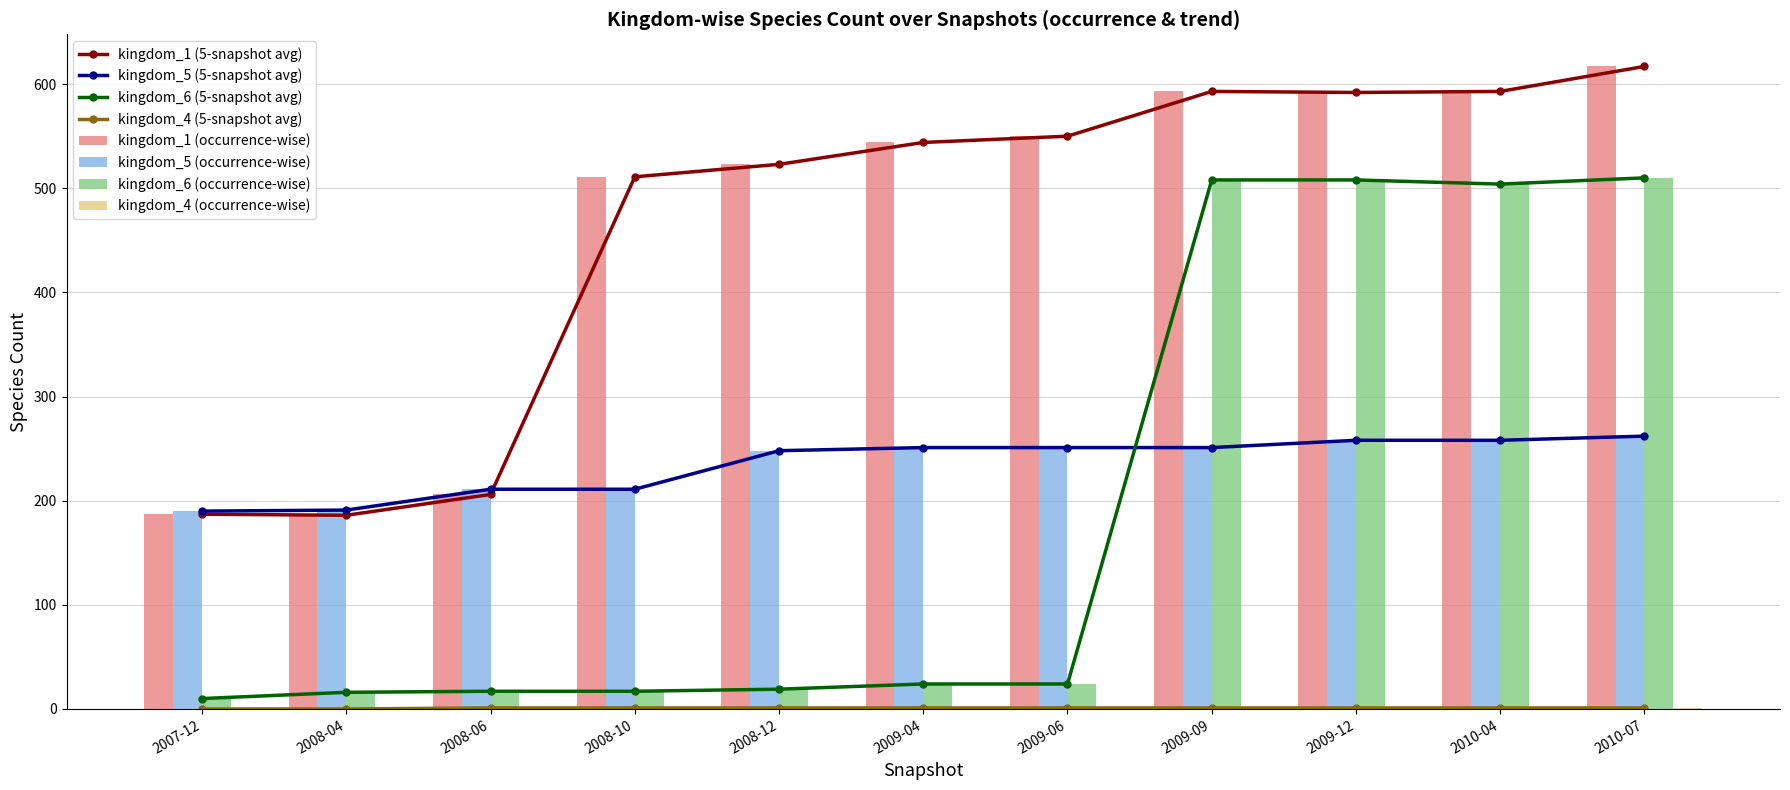

What are all the series names shown in the legend?

kingdom_1, kingdom_5, kingdom_6, kingdom_4